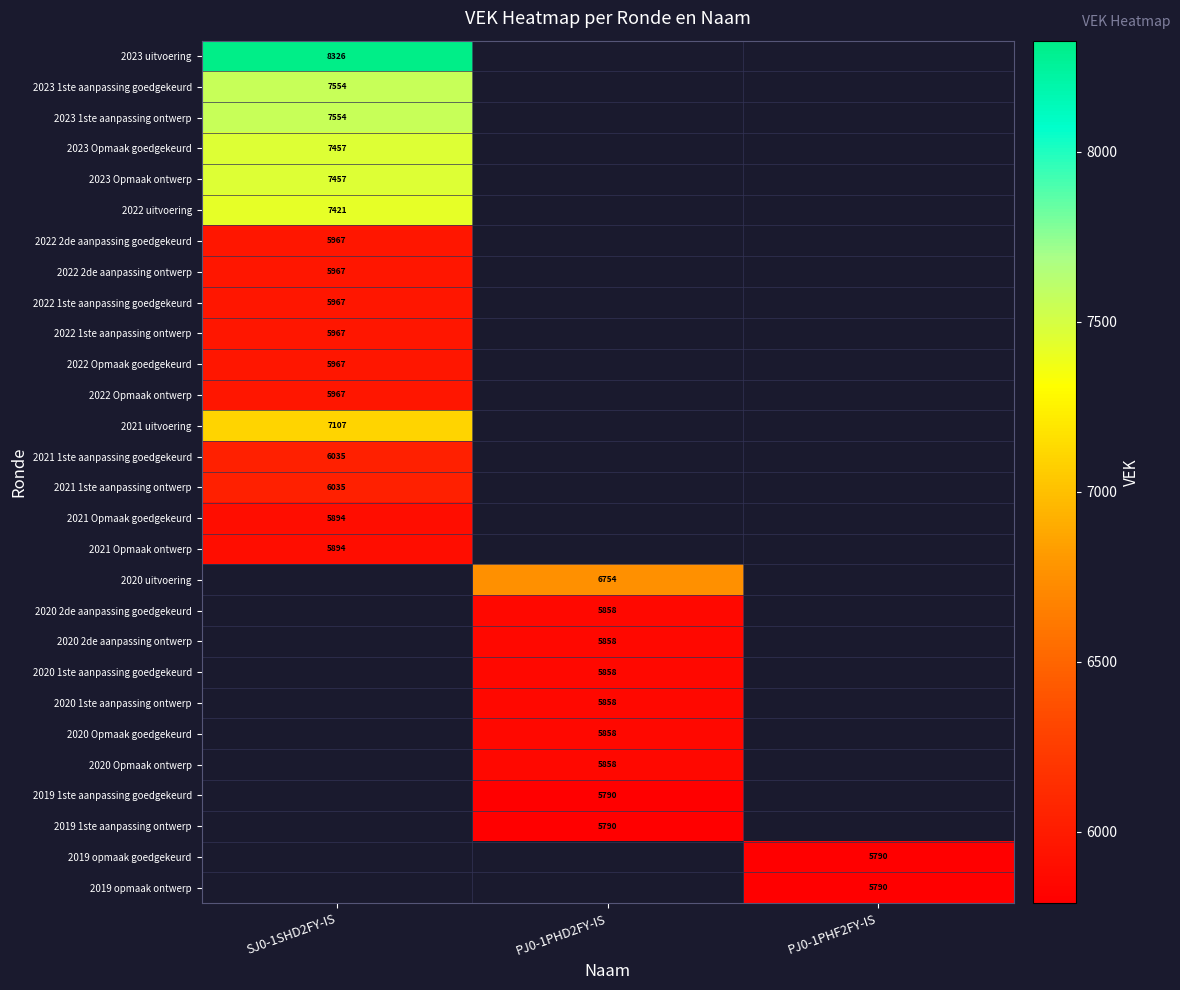

Which has a higher value, PJ0-1PHF2FY-IS or SJ0-1SHD2FY-IS?

SJ0-1SHD2FY-IS